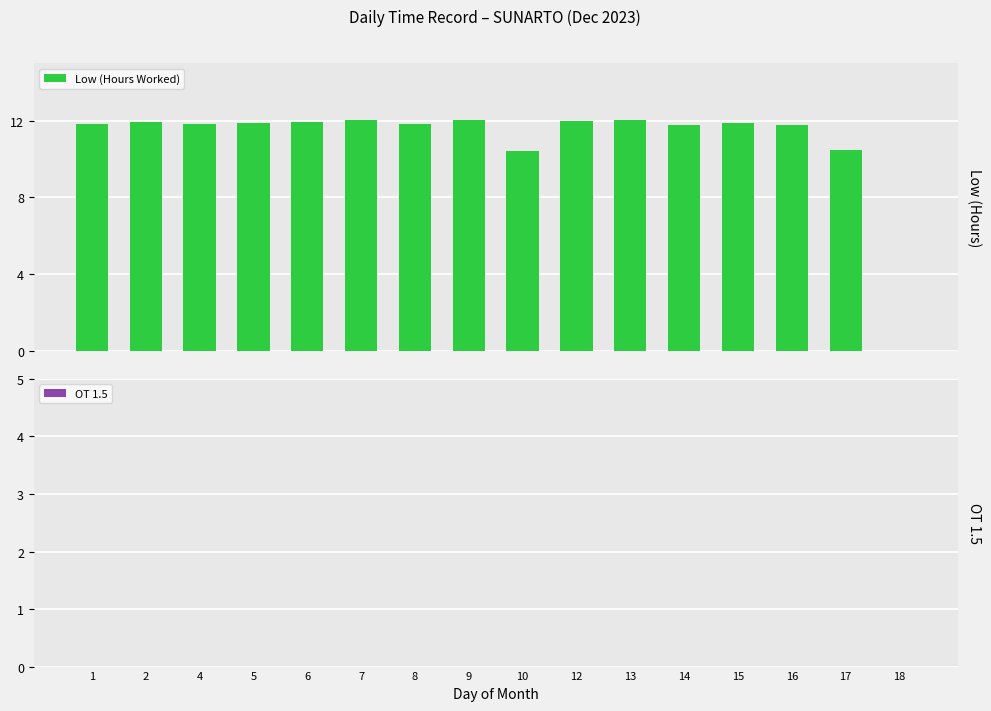

Are the bars horizontal?

No